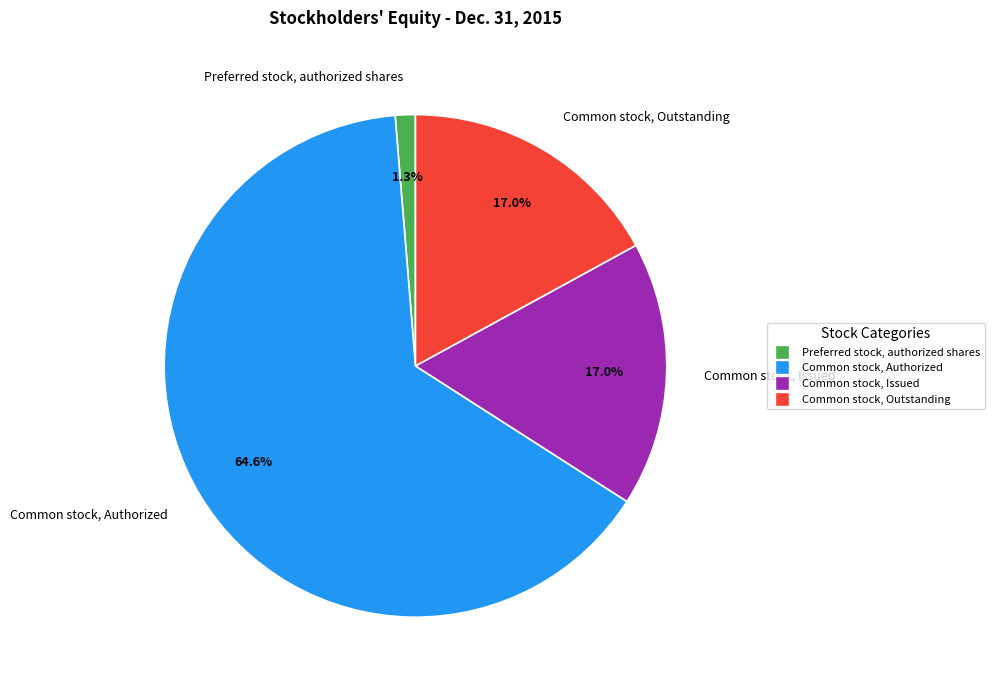

What percentage do Common stock, Authorized and Common stock, Outstanding together represent?

81.7%